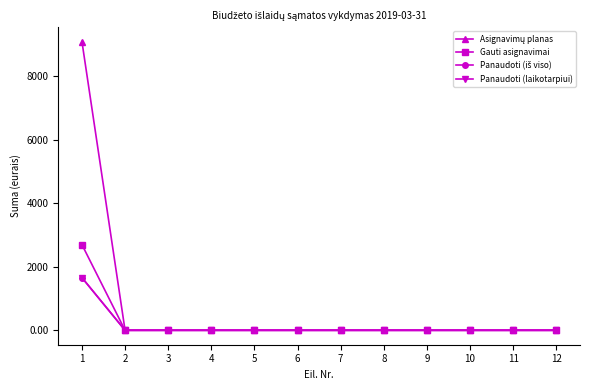

Rank the series at 2 from highest to lowest value.

Asignavimų planas, Gauti asignavimai, Panaudoti (iš viso), Panaudoti (laikotarpiui)